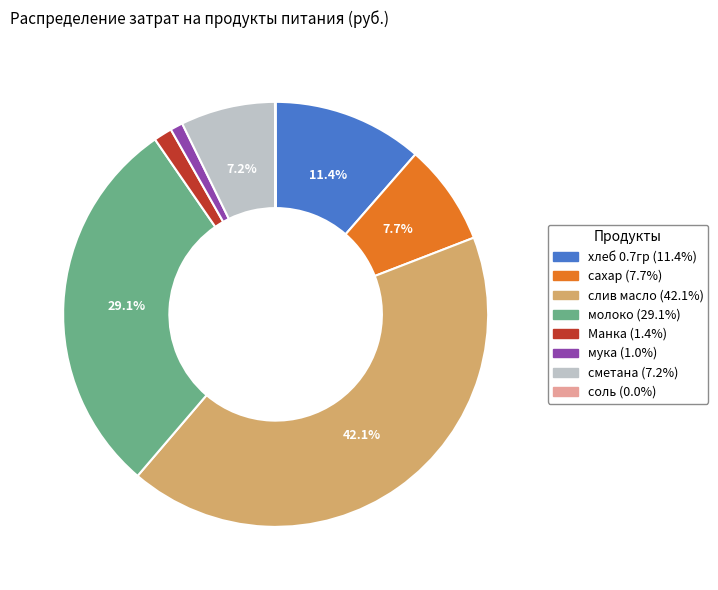

What is the largest slice in the pie chart?

слив масло